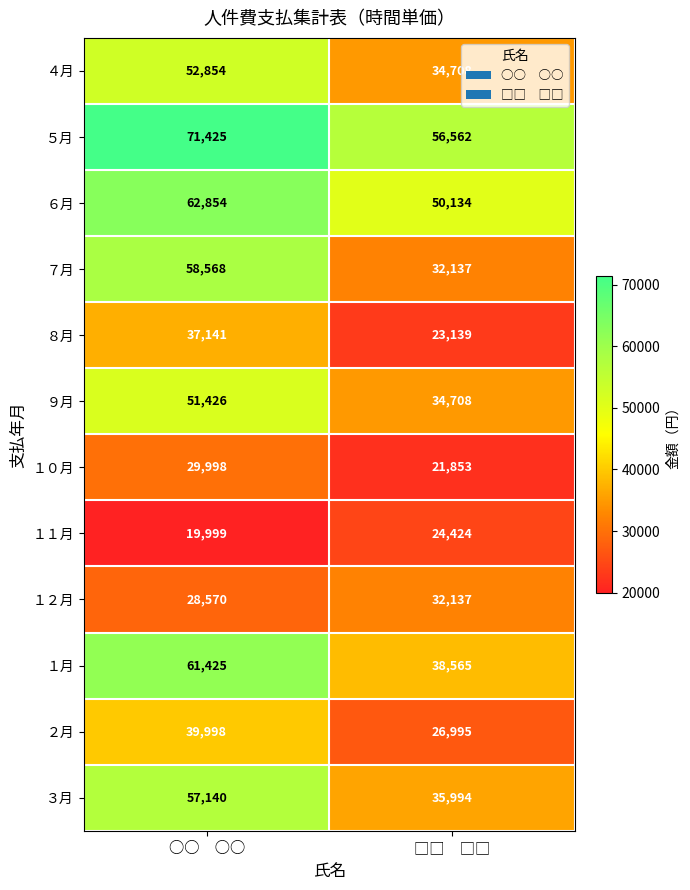

What is the sum of all １月 values?

99990